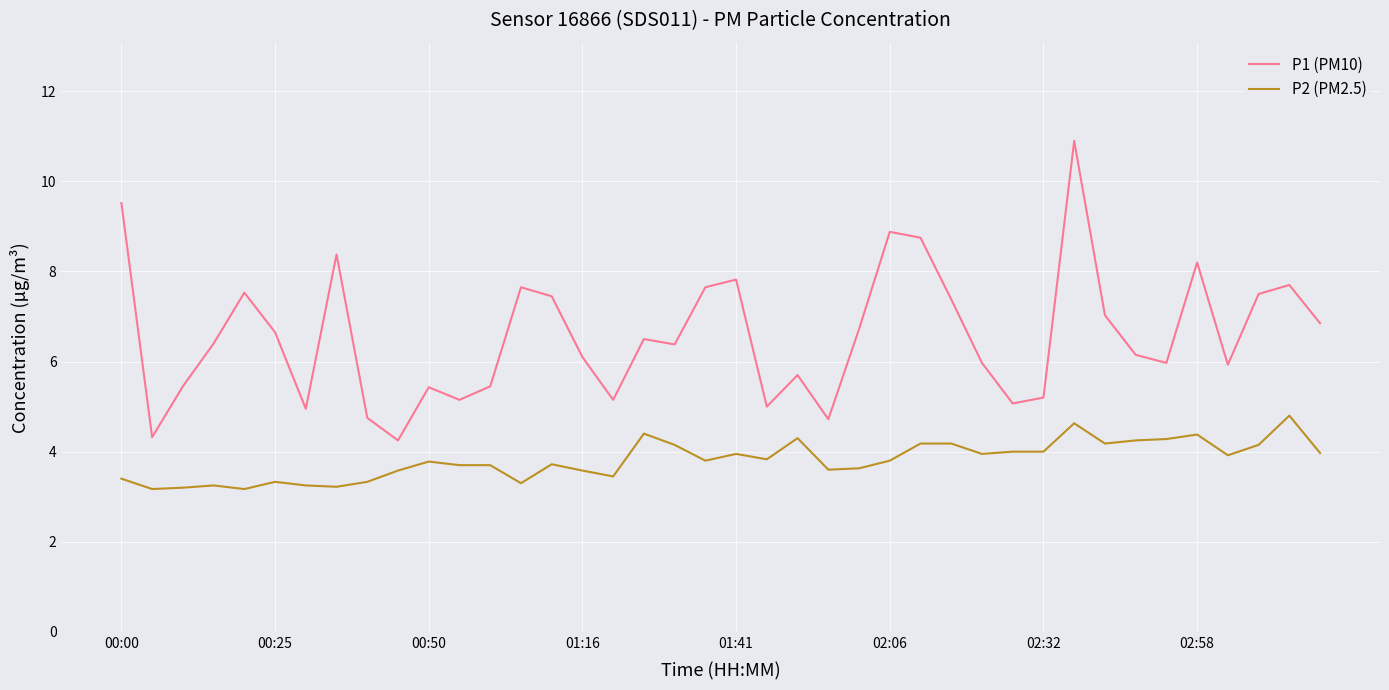

Which series has the largest range (max minus min)?

P1 (PM10)